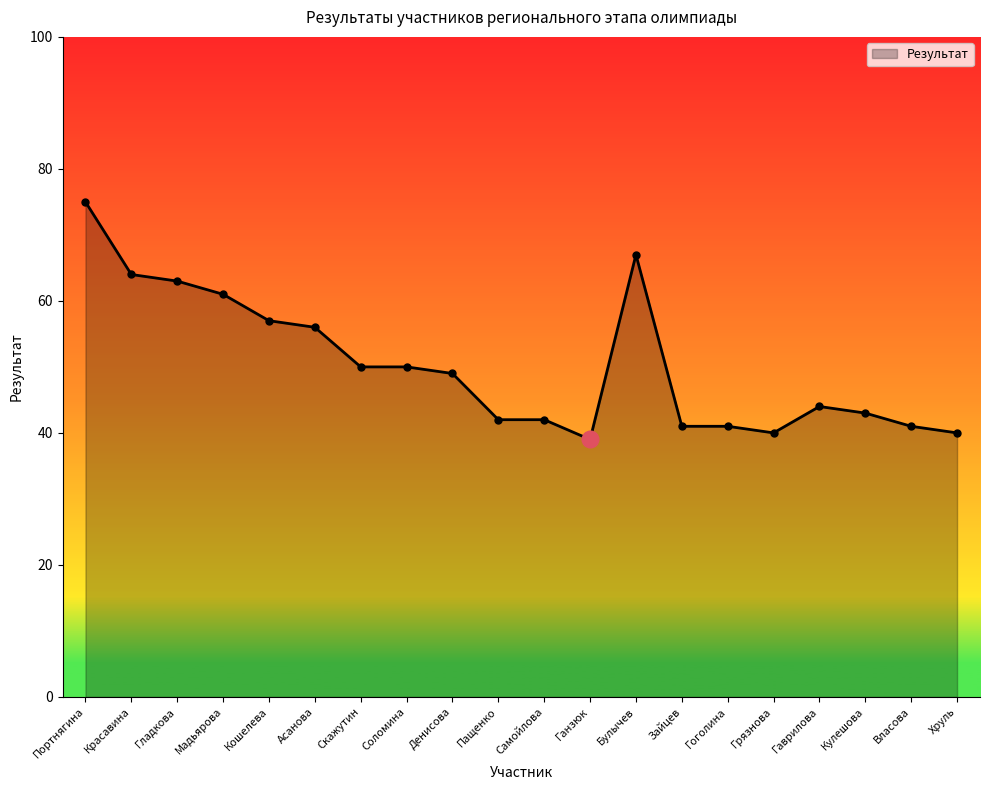

Reading left to right, transcribe all the data shown in this chart.

Портнягина=75	Красавина=64	Гладкова=63	Мадьярова=61	Кошелева=57	Асанова=56	Скажутин=50	Соломина=50	Денисова=49	Пащенко=42	Самойлова=42	Ганзюк=39	Булычев=67	Зайцев=41	Гоголина=41	Грязнова=40	Гаврилова=44	Кулешова=43	Власова=41	Хруль=40